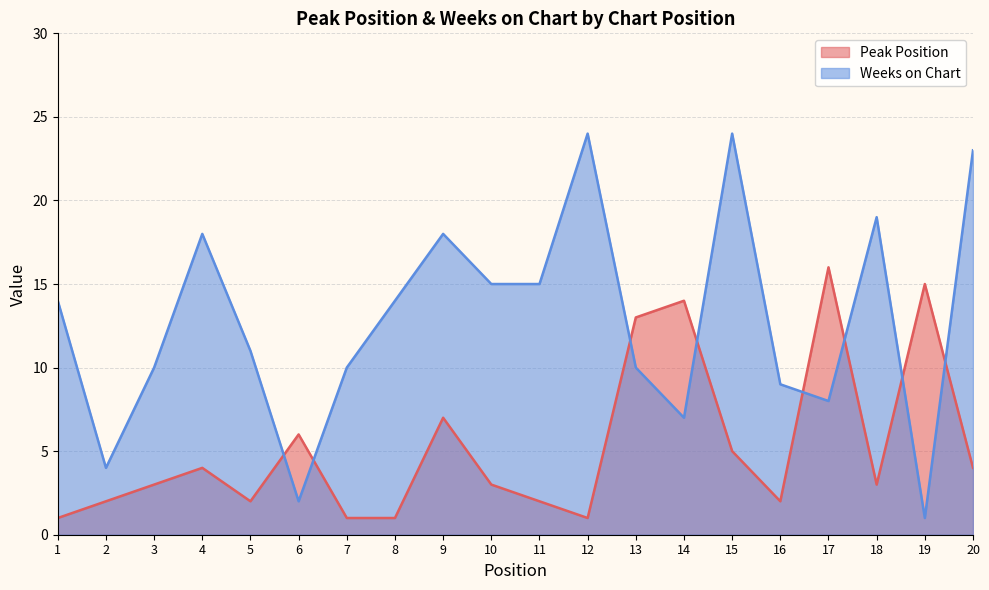

How many lines are shown in the chart?

2